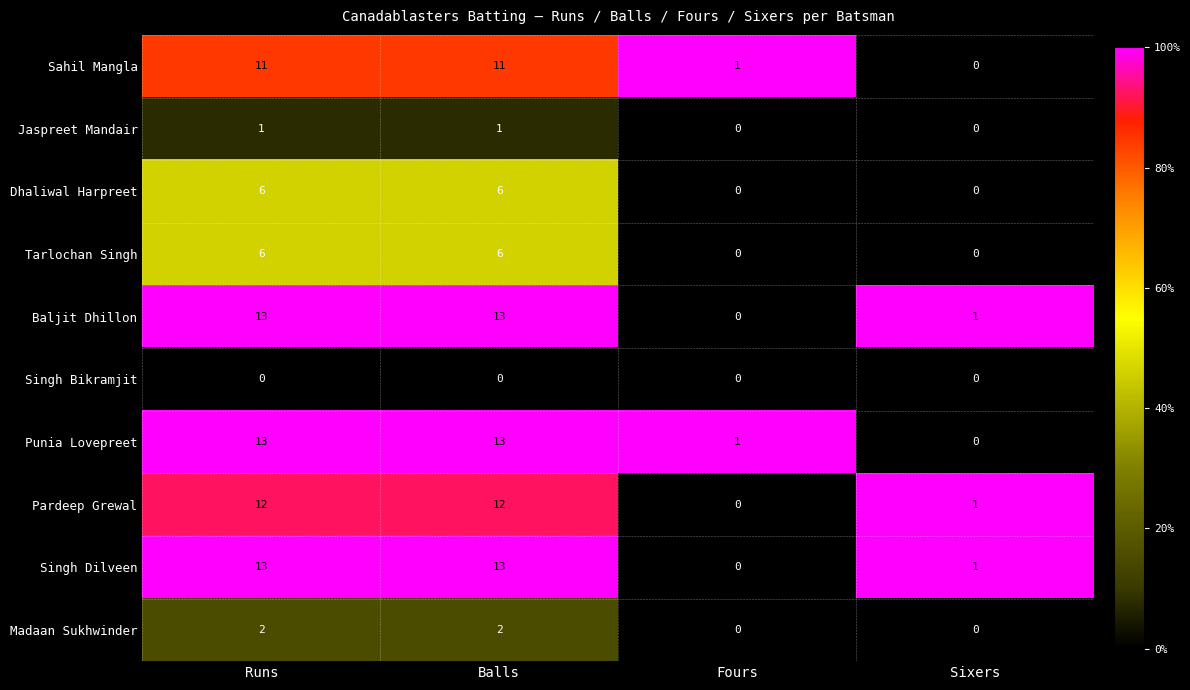

How many data points does each series have?

4